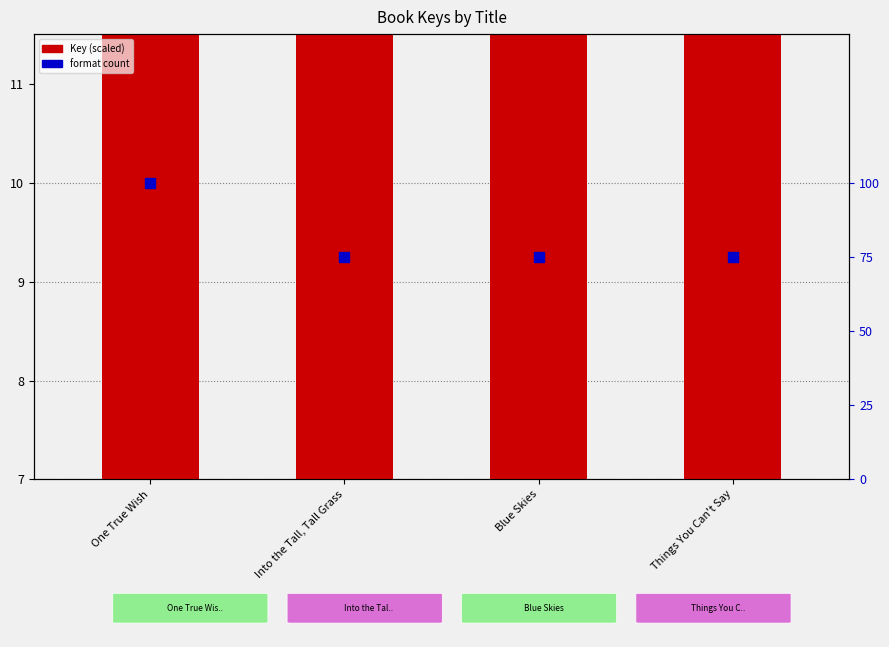

Which series contains the highest Y value?

Key (scaled)